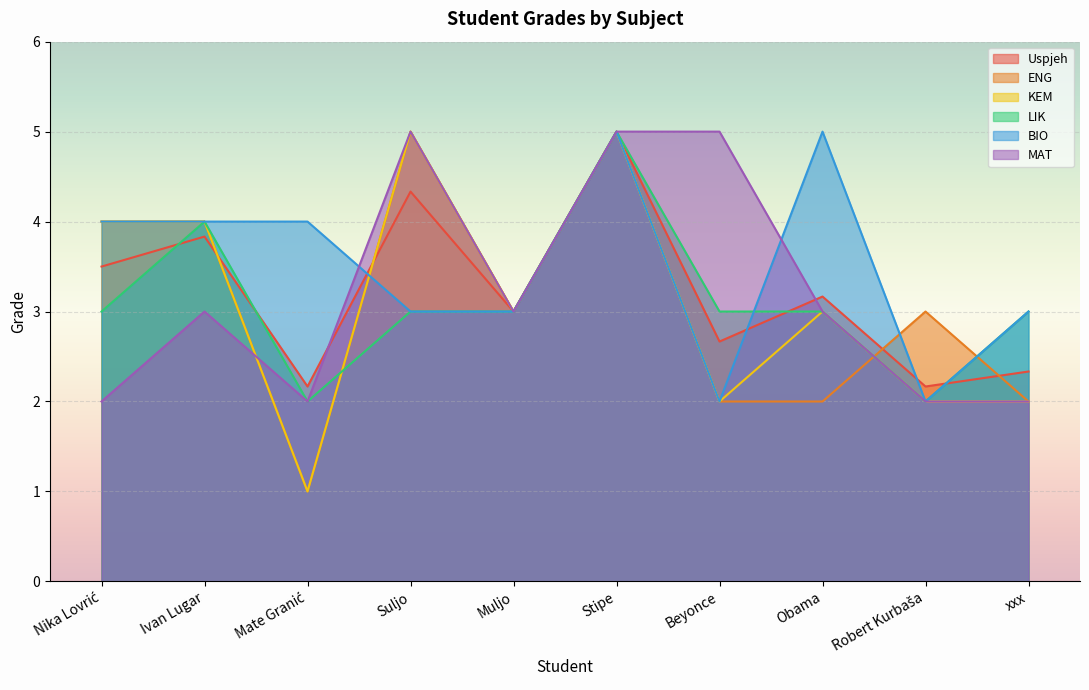

How many lines are shown in the chart?

6